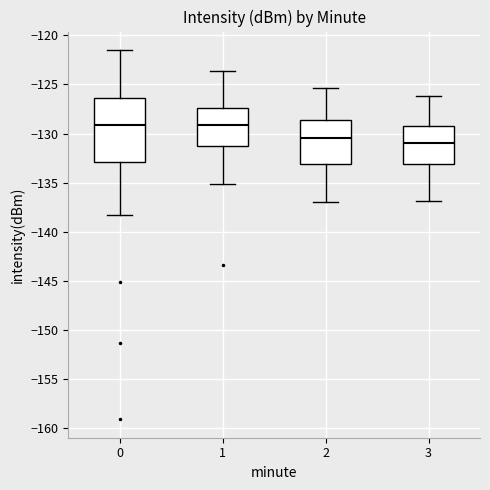

Which box's median line is the lowest?

3